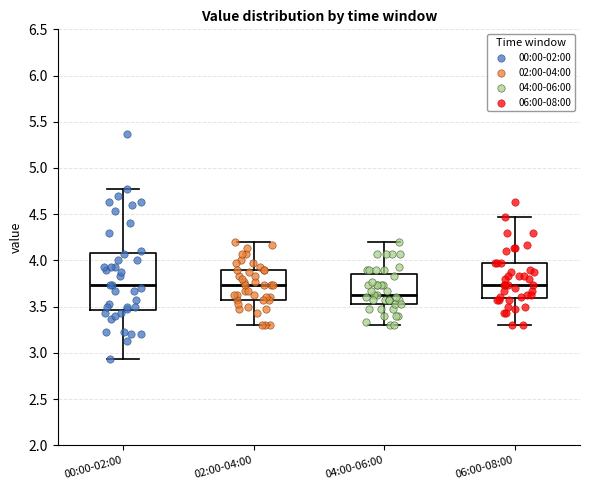

Where does the lower whisker of the box for 02:00-04:00 end on the y-axis? The values are not printed on the chart, so give them approximately, as read against the axis.

3.30